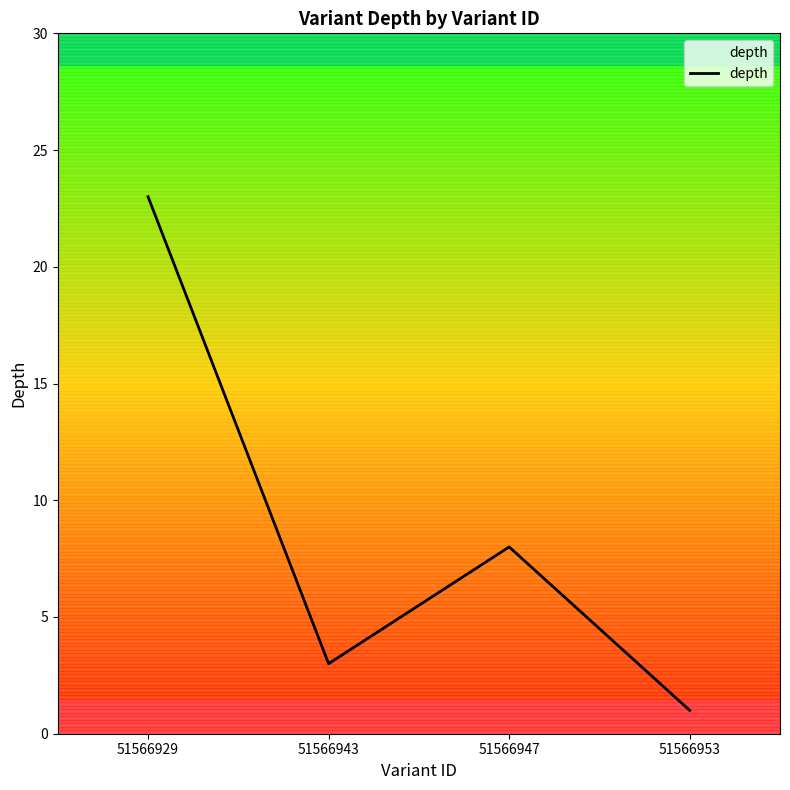

Which label corresponds to the smallest value in the chart?

51566953